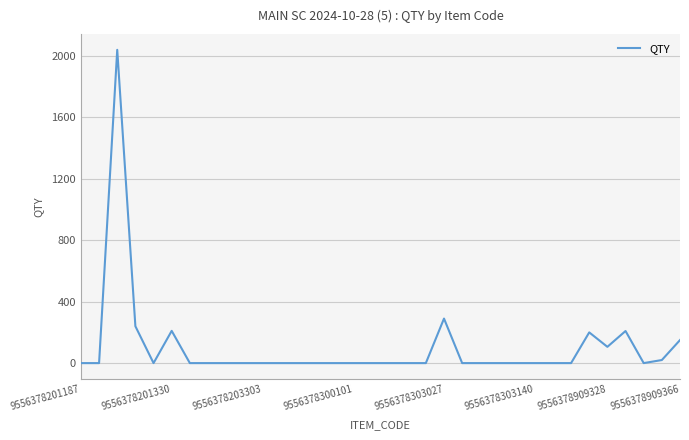

What is the average value?

102